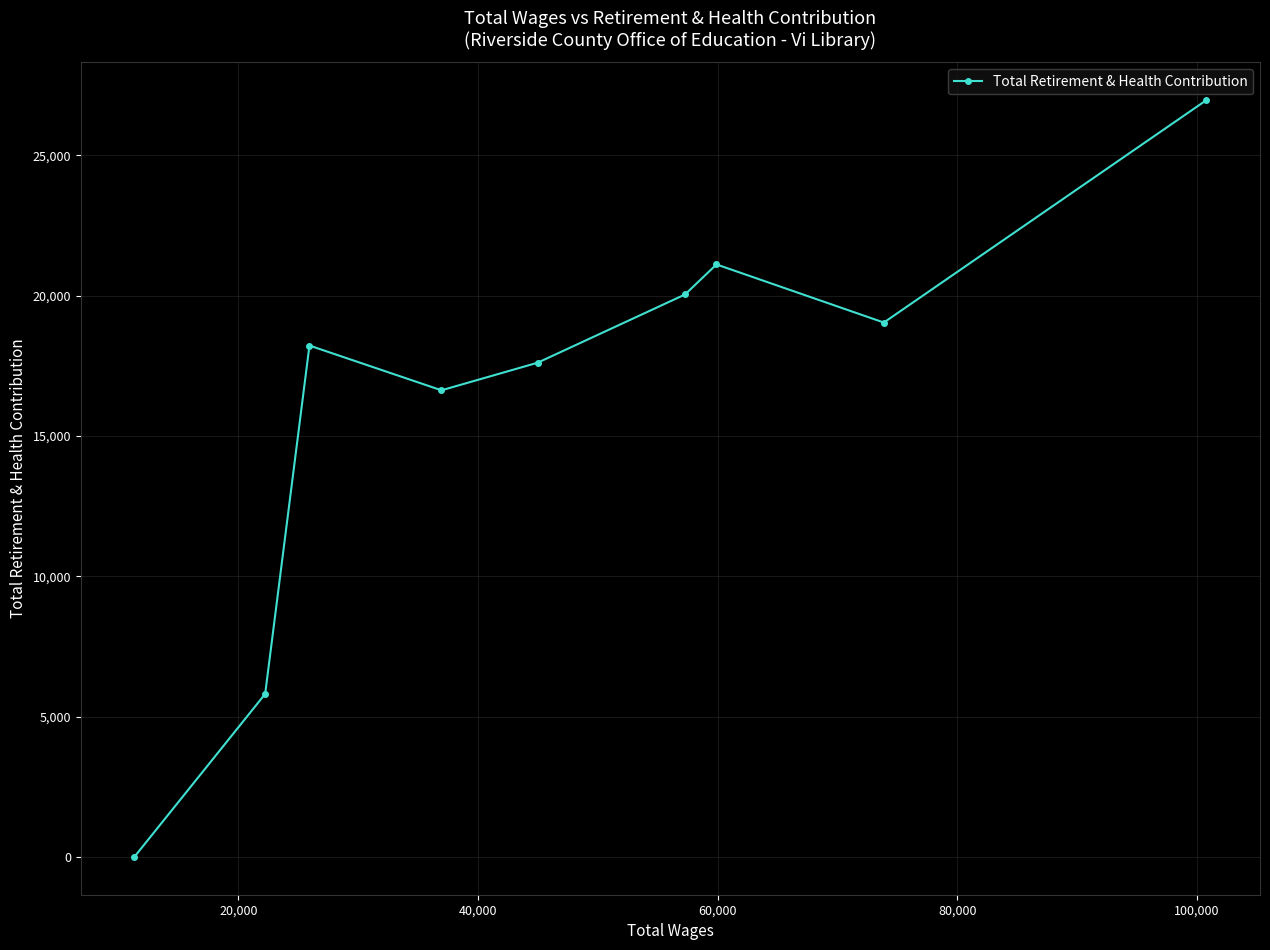

What is the maximum value shown in the chart?

26961